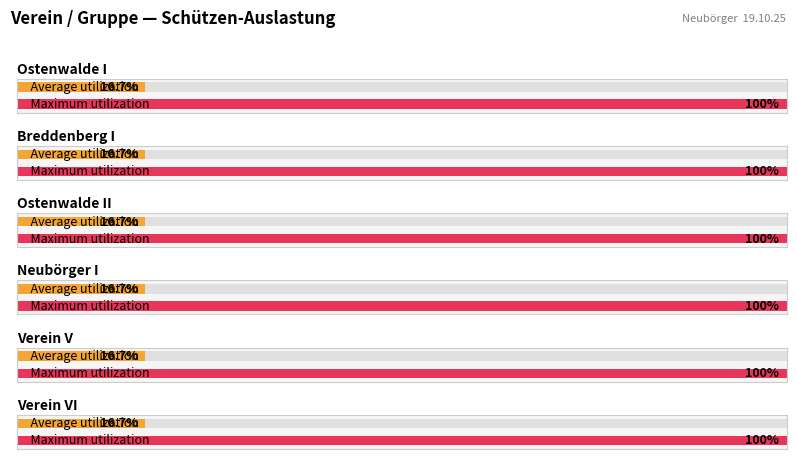

The Verein VI series shows 0 at Verein V. True or false?

True